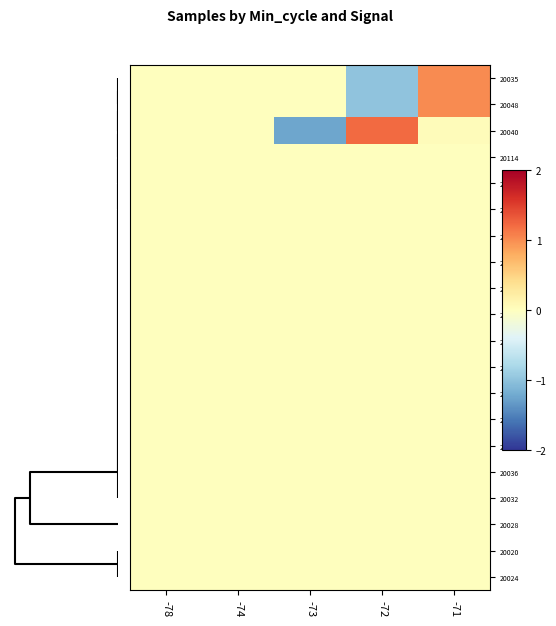

Rank the series by their maximum value, from highest to lowest.

20040, 20035, 20048, 20114, 20107, 20099, 20093, 20082, 20060, 20059, 20057, 20056, 20055, 20042, 20038, 20036, 20032, 20028, 20020, 20024